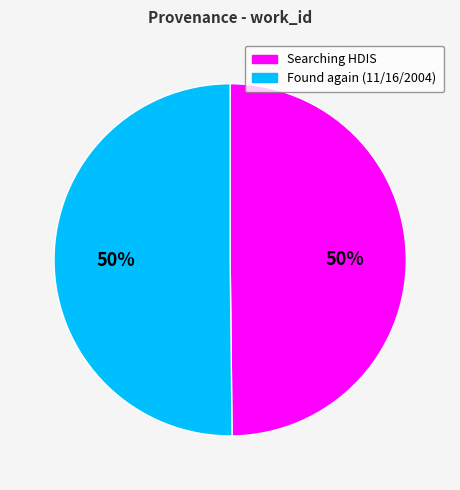

To the nearest percent, what is the average slice percentage?

50%